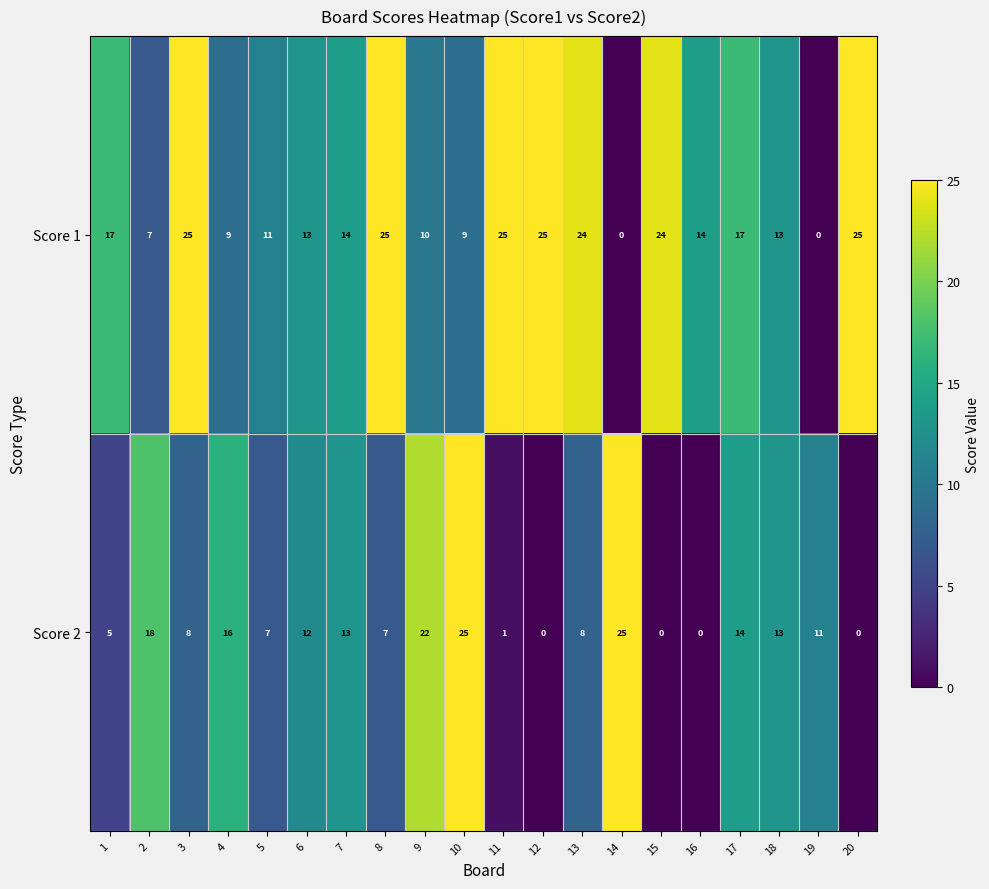

What is the difference between the maximum and minimum values in the Score 2 series?

25